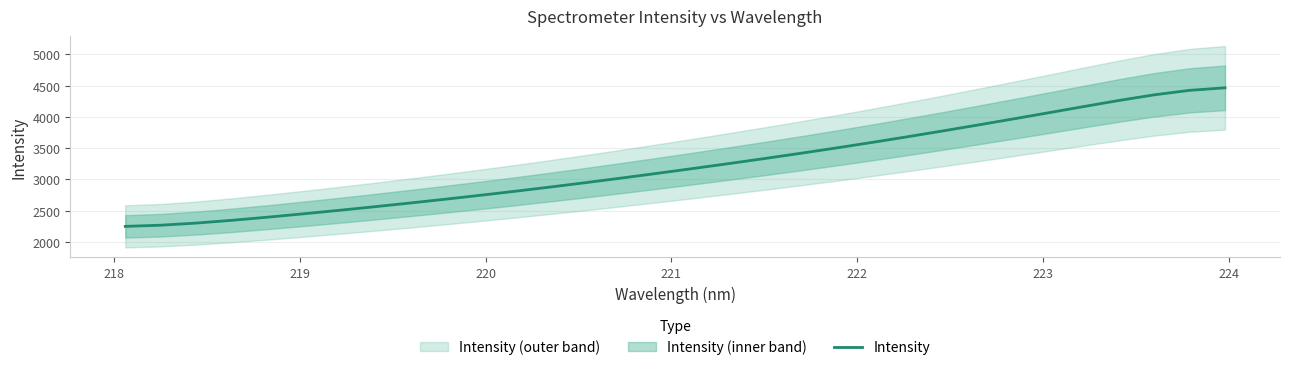

Is this an area chart (filled region under the line)?

No